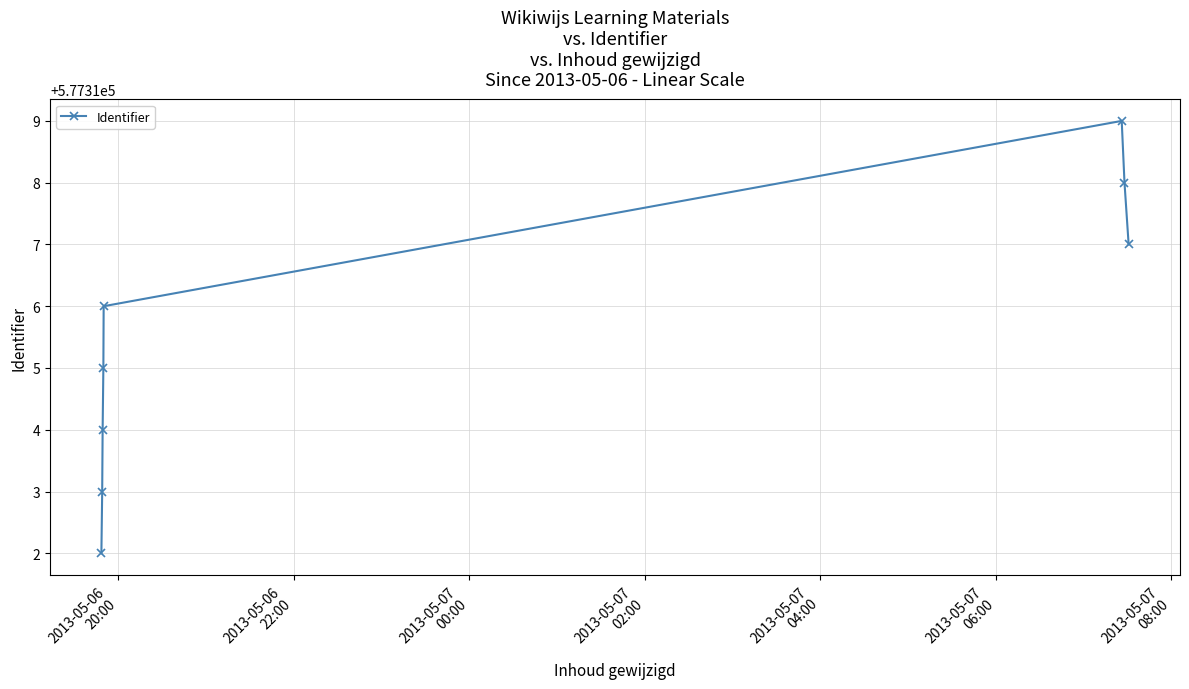

True or false: the data has more than 0 interior local peaks.

True